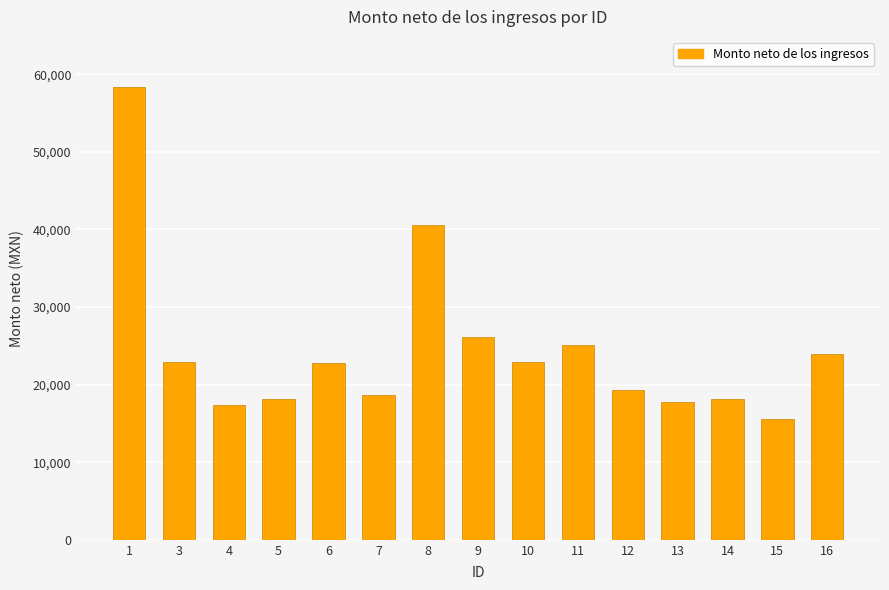

Where is the data nearest to the value 36964?

8